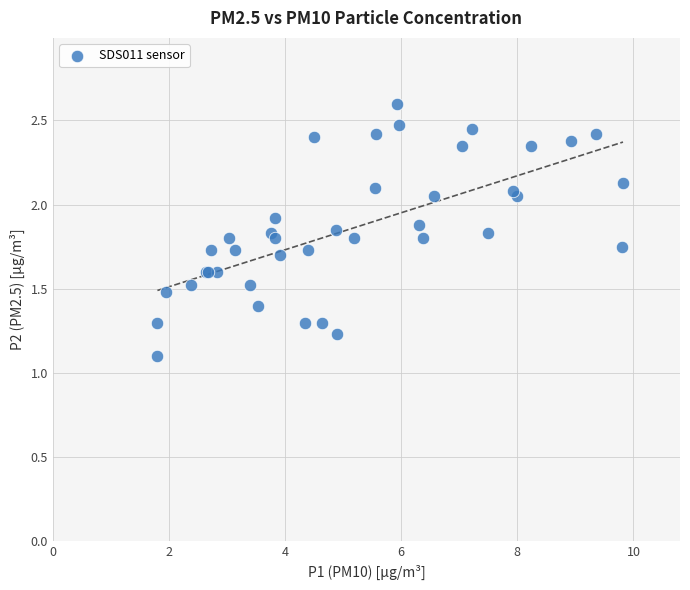

What Y value in the scatter plot is closest to 1?

1.1